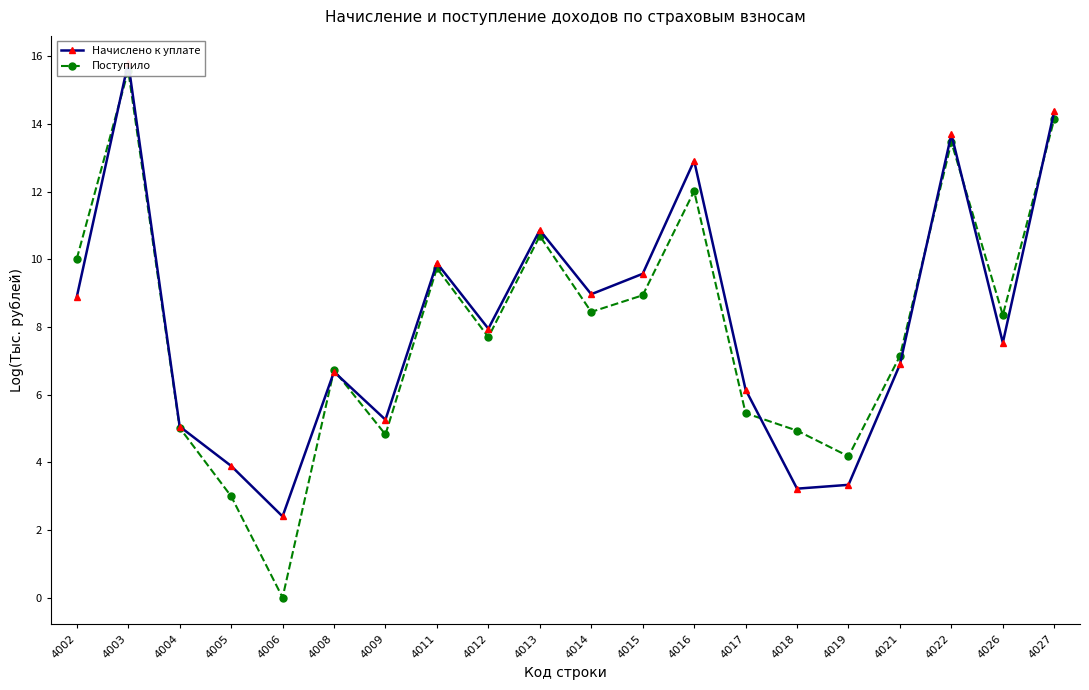

How many values in the Начислено к уплате series exceed 7?

11